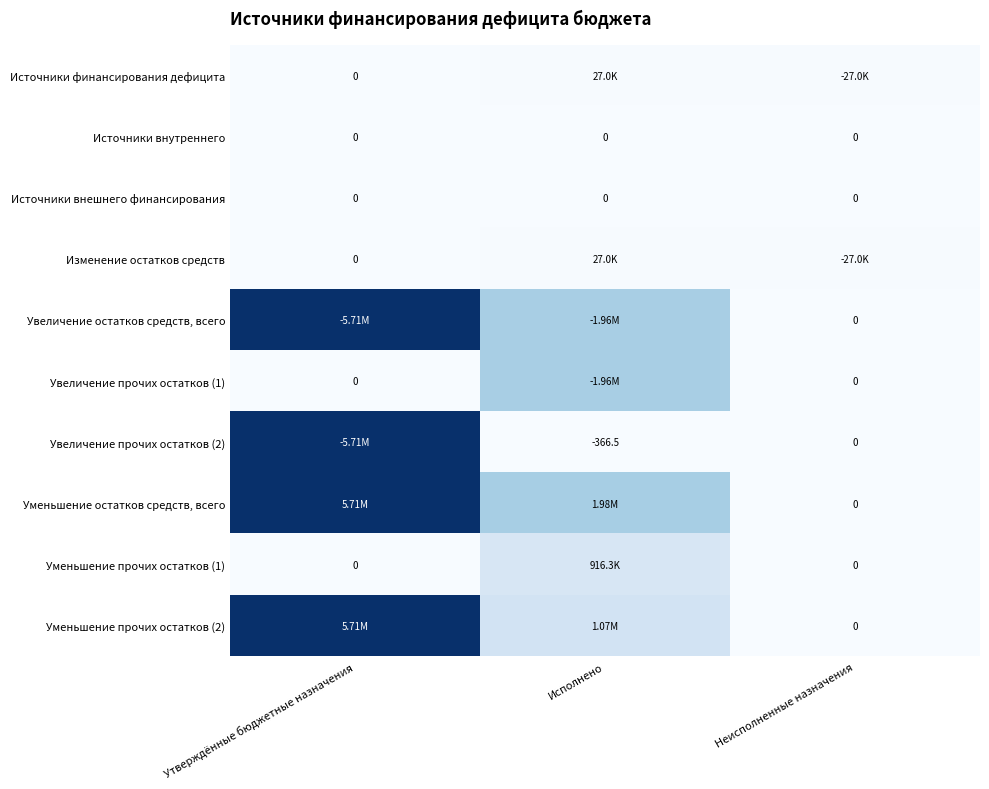

Is the value of Увеличение прочих остатков (1) at Неисполненные назначения greater than the value of Уменьшение прочих остатков (2) at Неисполненные назначения?

No